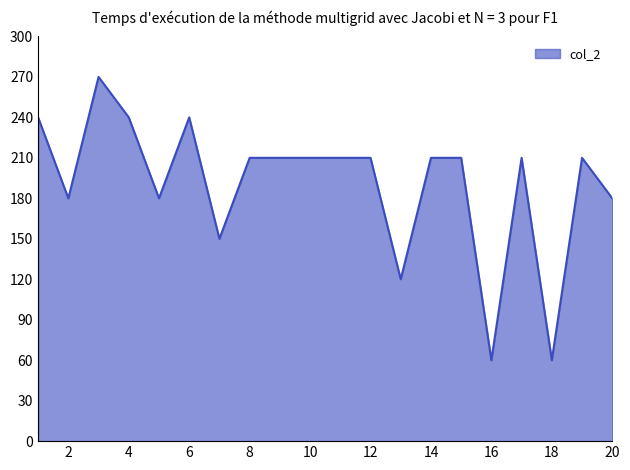

What is the greatest value displayed?

270